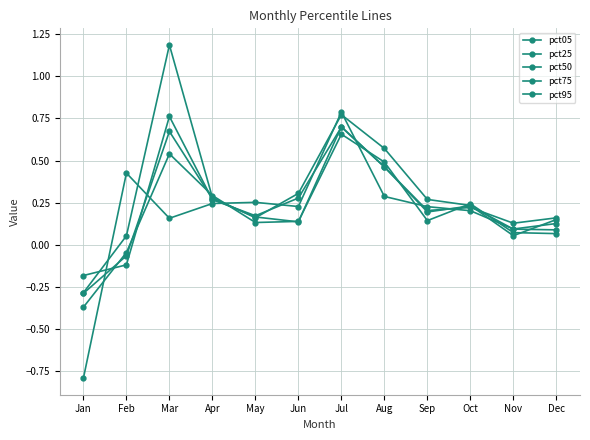

Rank the series at Aug from lowest to highest value.

pct05, pct50, pct75, pct25, pct95